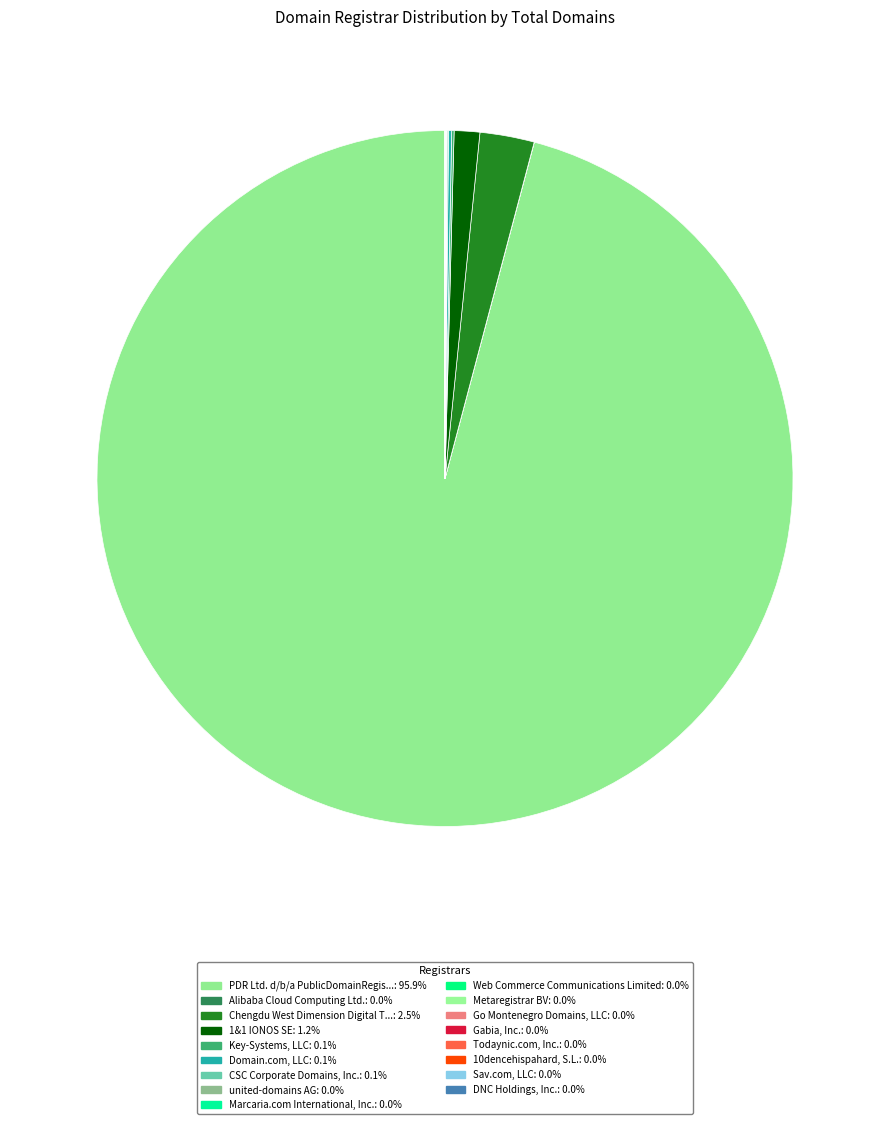

How many segments does this pie chart have?

17